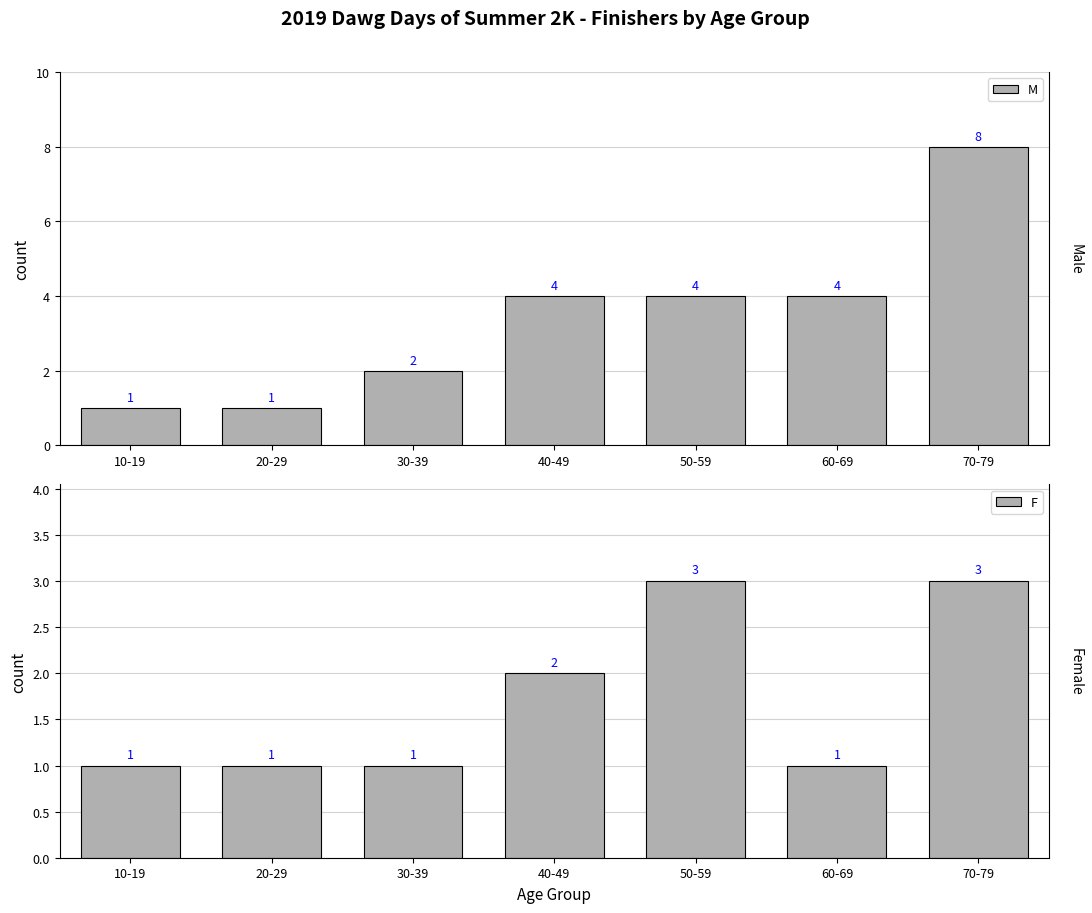

What is the sum of all F values?

12